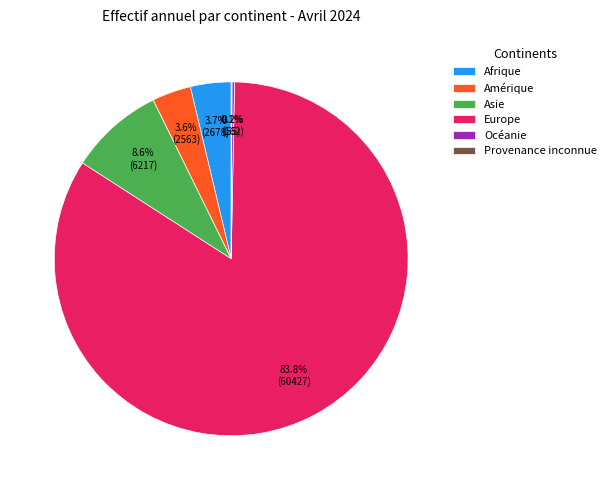

What is the ratio of the value at Afrique to the value at Asie?

0.4